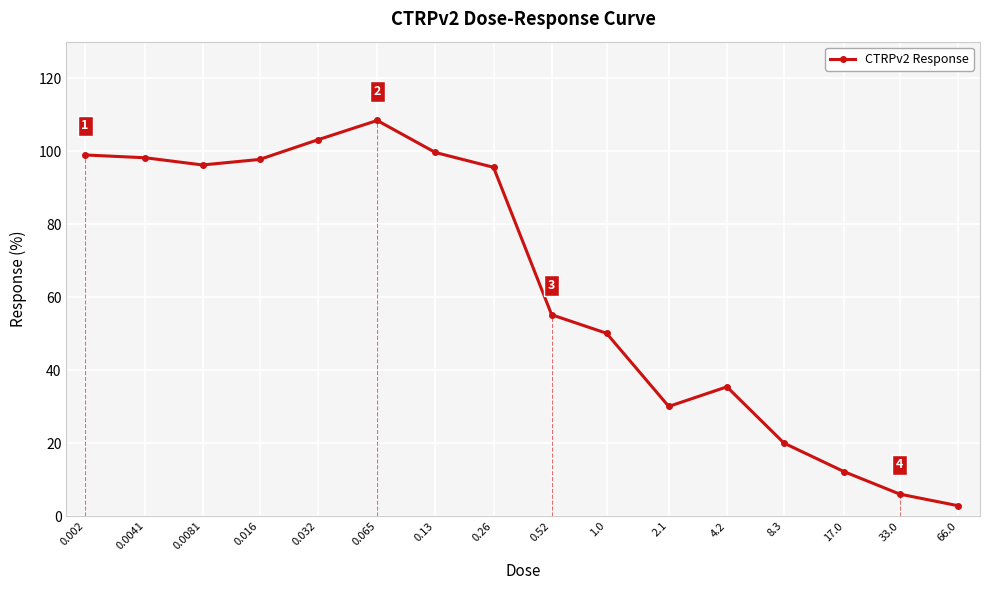

What is the change in value from 4.2 to 8.3?

-15.4